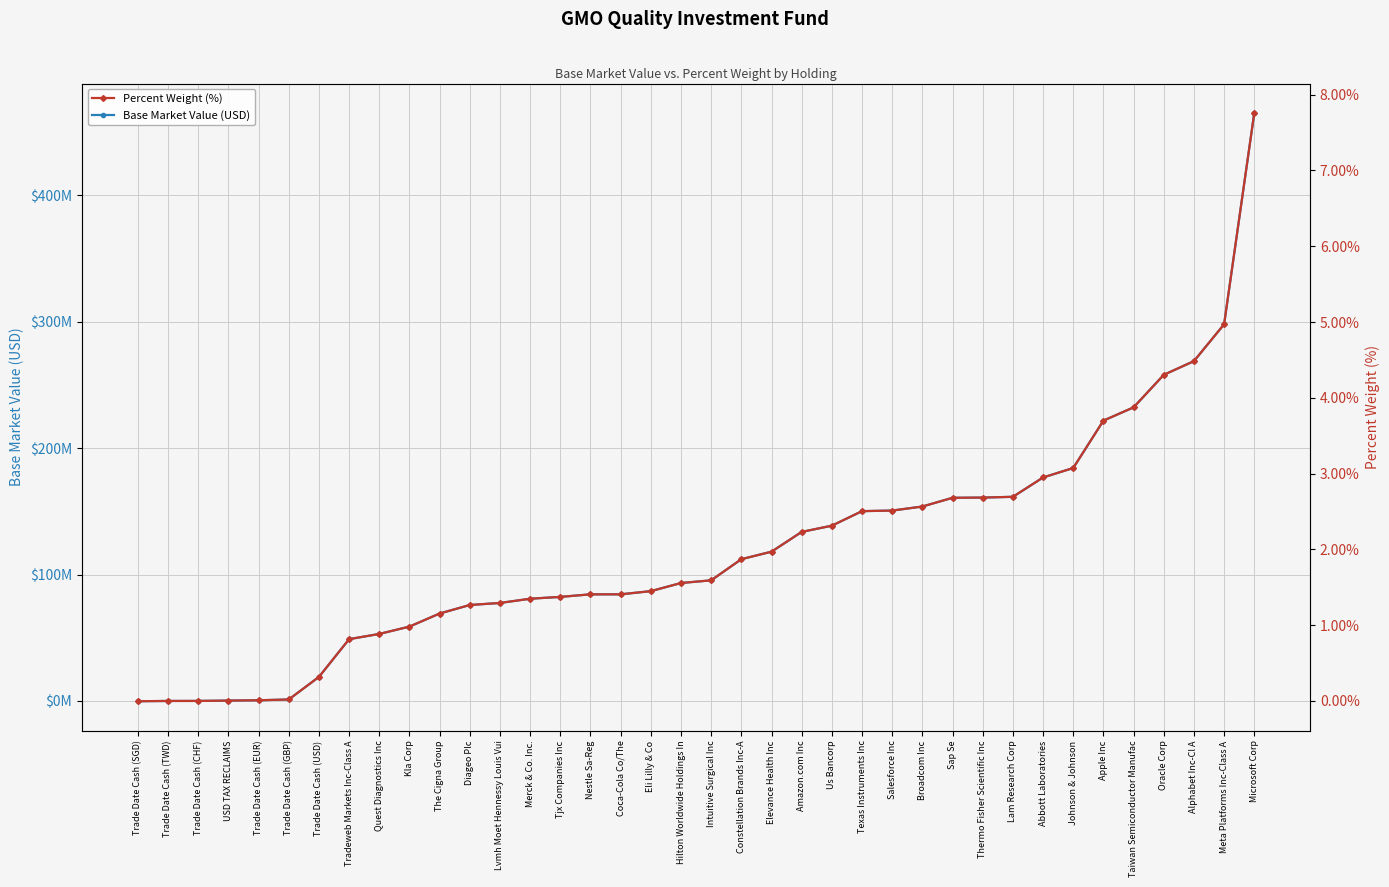

What is the difference between the Base Market Value (USD) values at Eli Lilly & Co and Kla Corp?

28049027.3